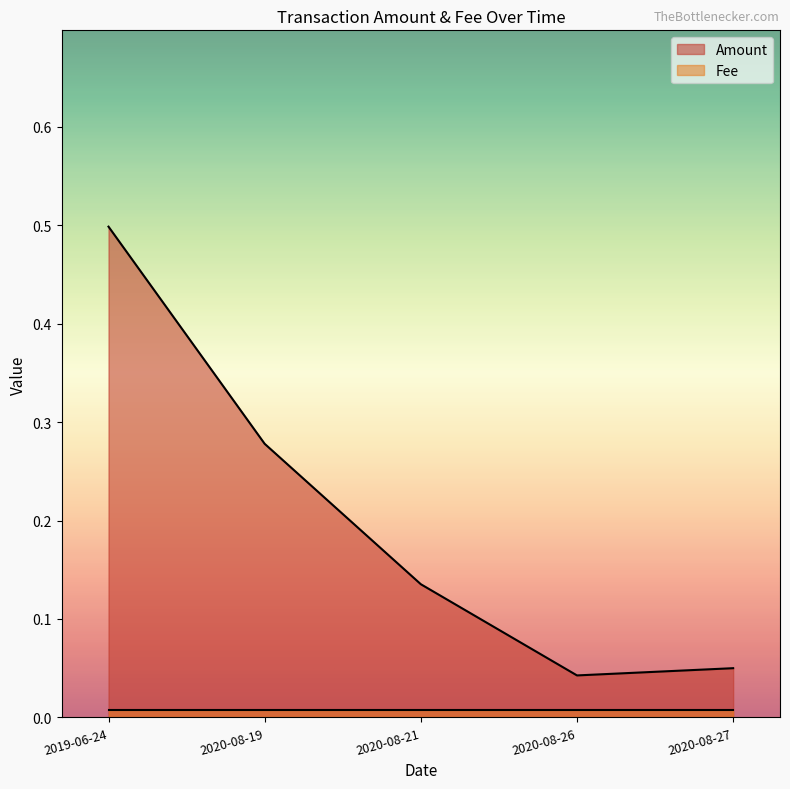

What is the difference between the maximum and minimum values?

0.5